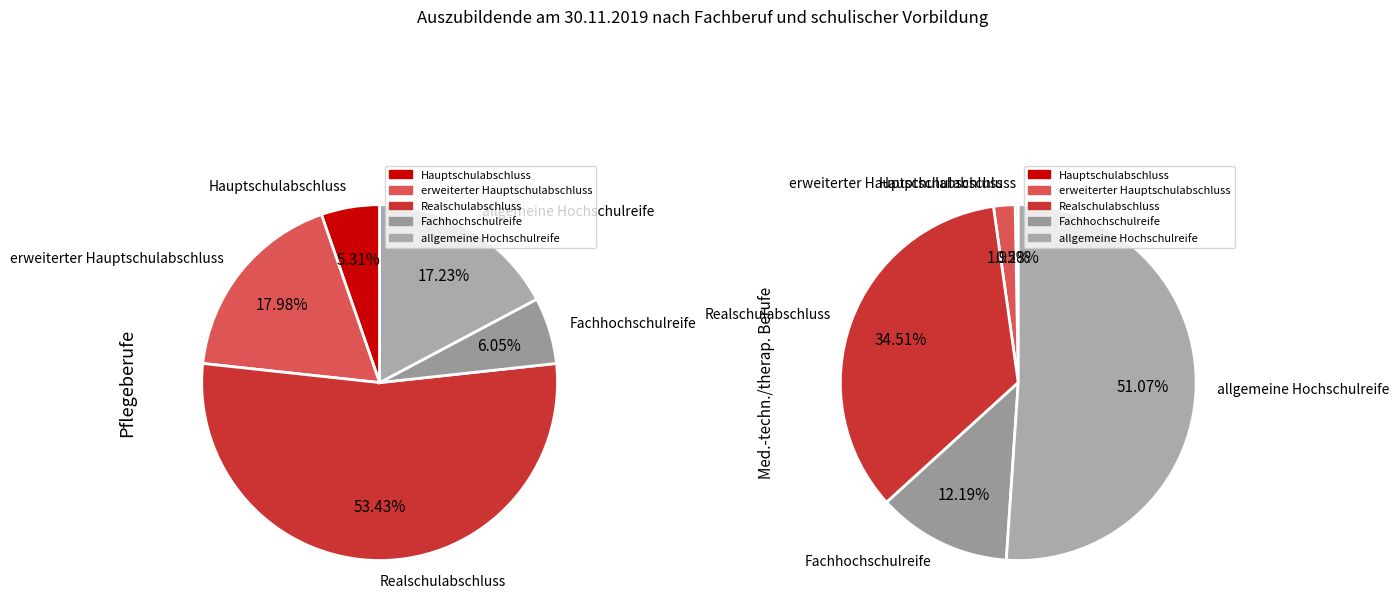

What is the change in value from Pflegeberufe to Medizinisch-technische/therapeutische und sonstige Berufe?

-3353